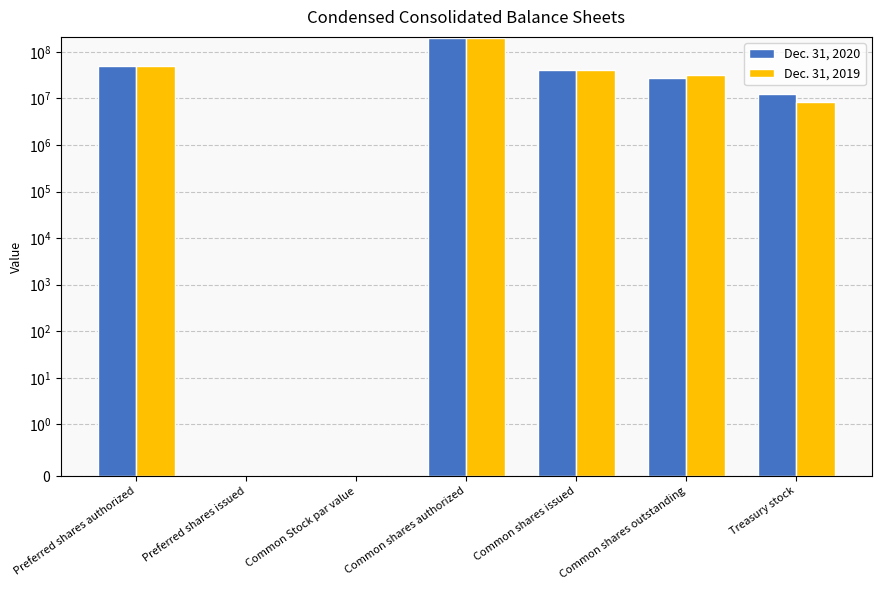

What position from the right is Common shares issued?

3